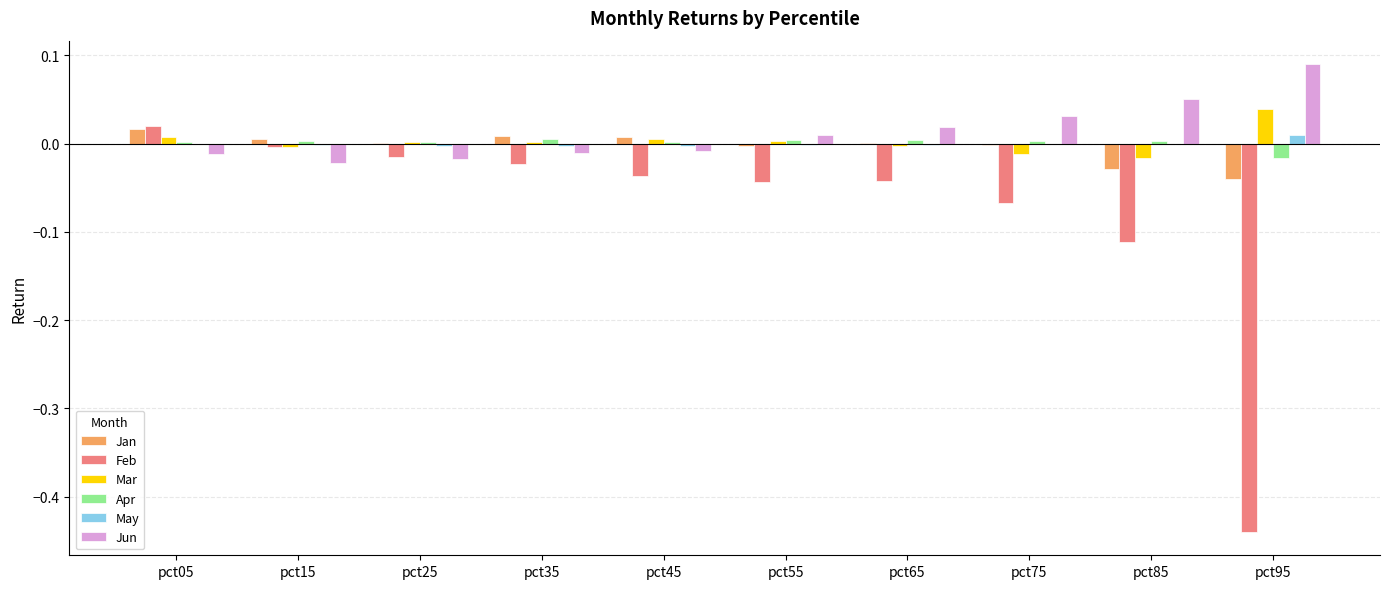

Which label corresponds to the largest value in the chart?

pct95